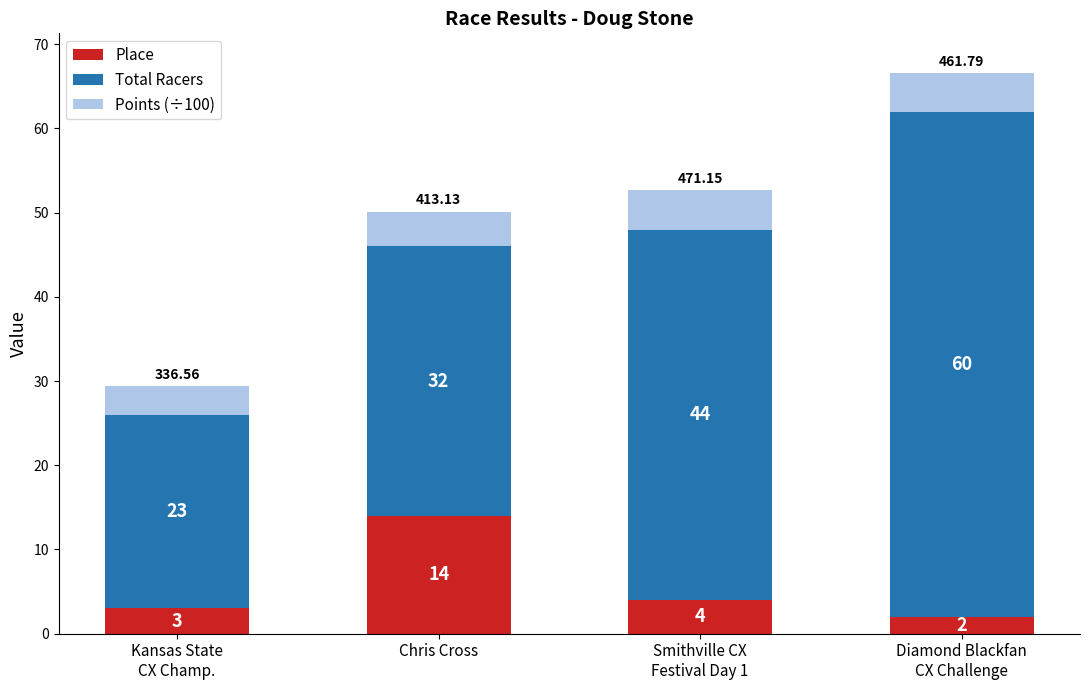

Which category has the highest value in the Place series?

Chris Cross